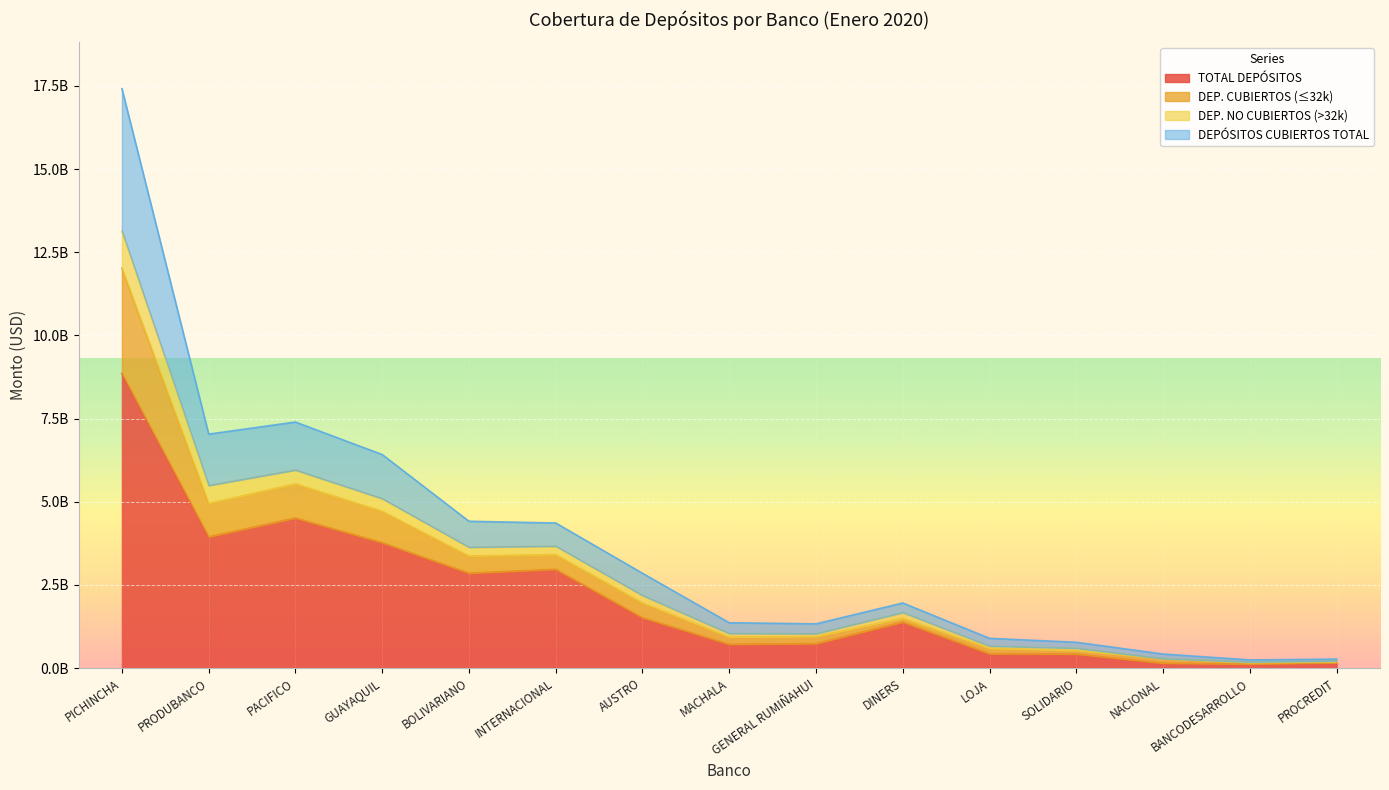

True or false: DEP. NO CUBIERTOS (>32k) and TOTAL DEPÓSITOS cross at least once.

False